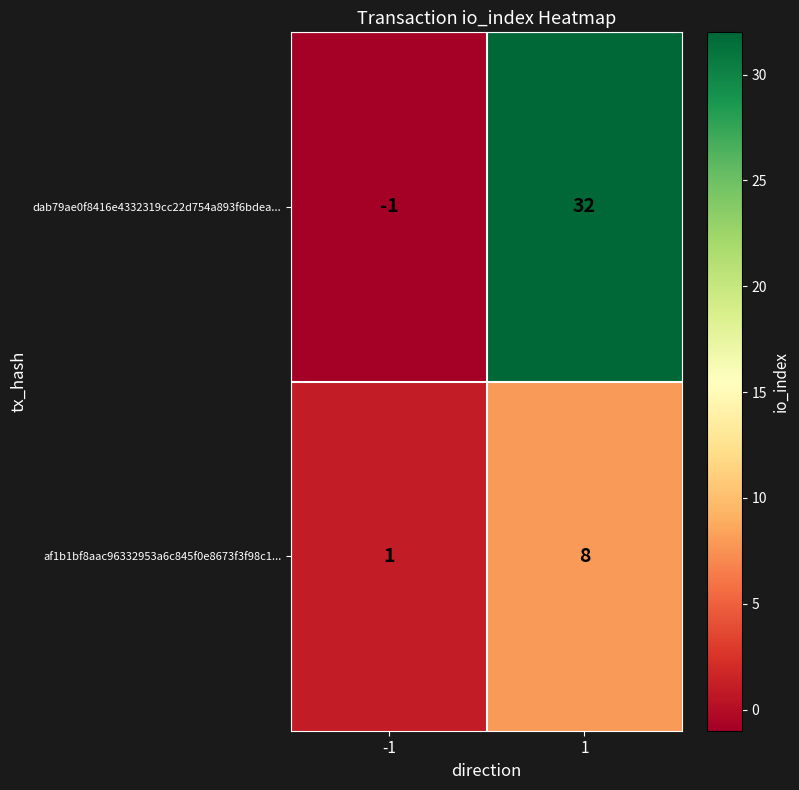

Is it true that af1b1bf8aac96332953a6c845f0e8673f3f98c1... equals 1 at -1?

True